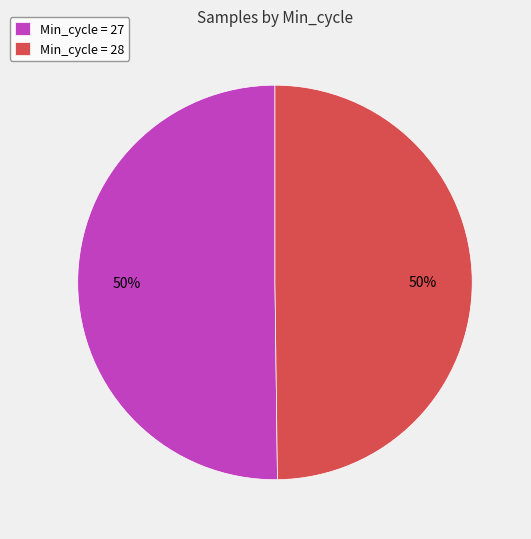

Do Min_cycle = 28 and Min_cycle = 27 together represent more than half of the pie?

Yes